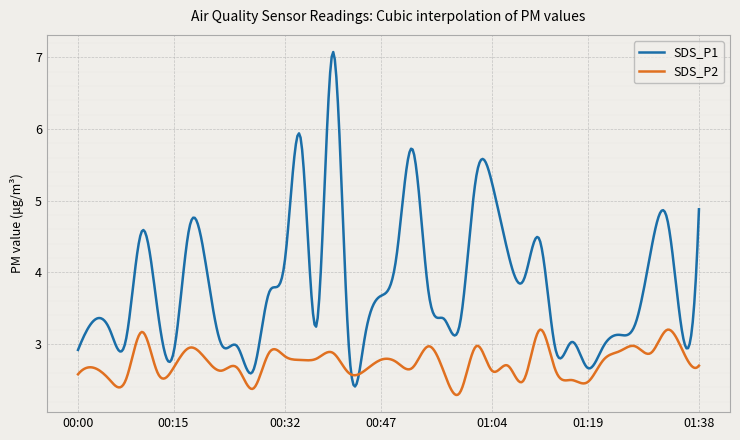

Which series has the largest range (max minus min)?

SDS_P1